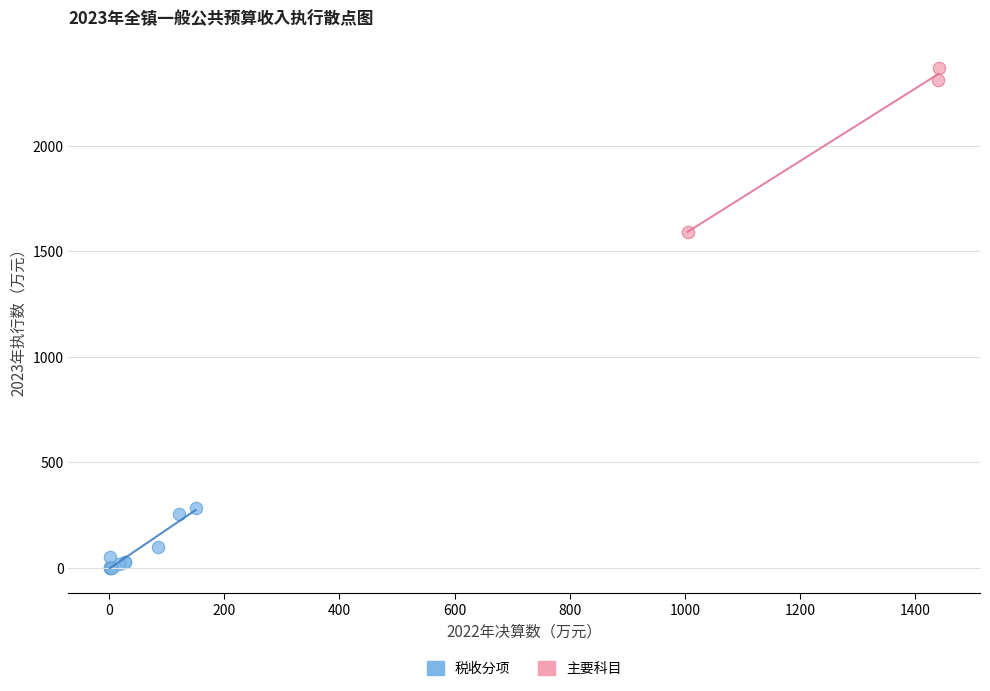

Which series reaches the minimum Y coordinate?

税收分项